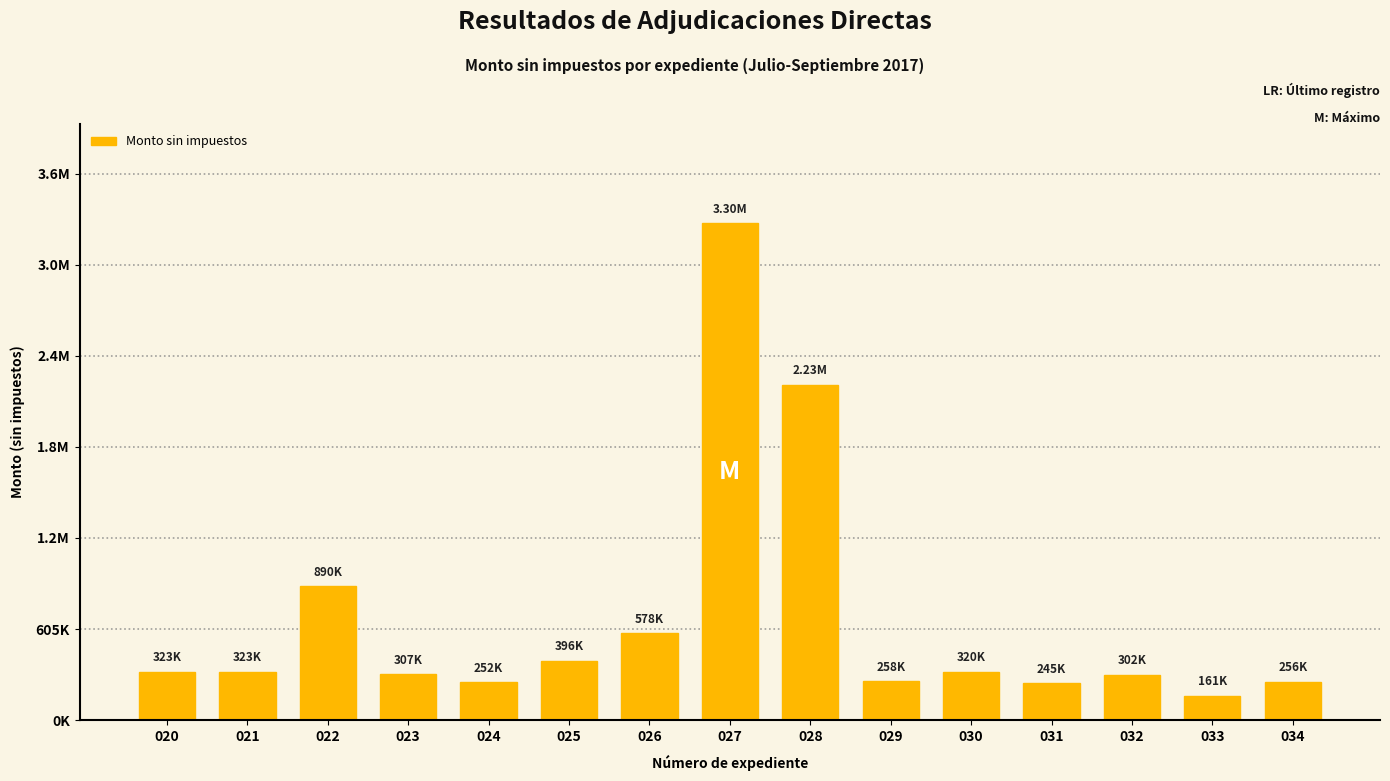

What is the difference between the second highest and minimum values?

2068854.5